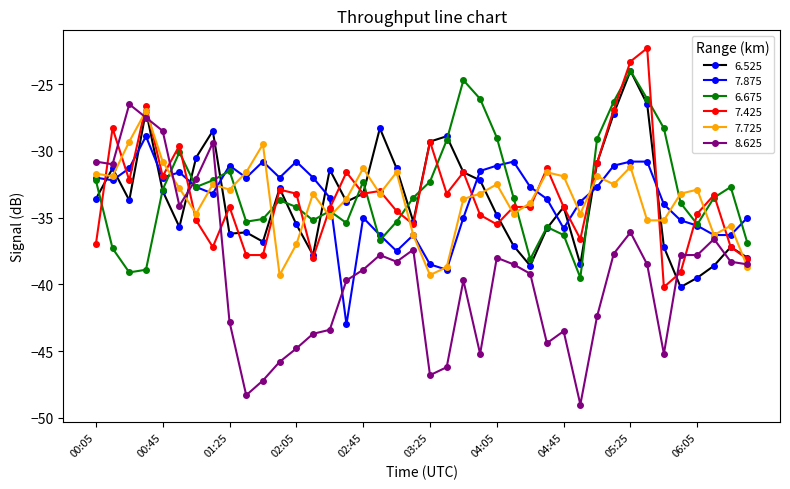

True or false: 7.425 has more than 1 points higher than both neighbors.

True